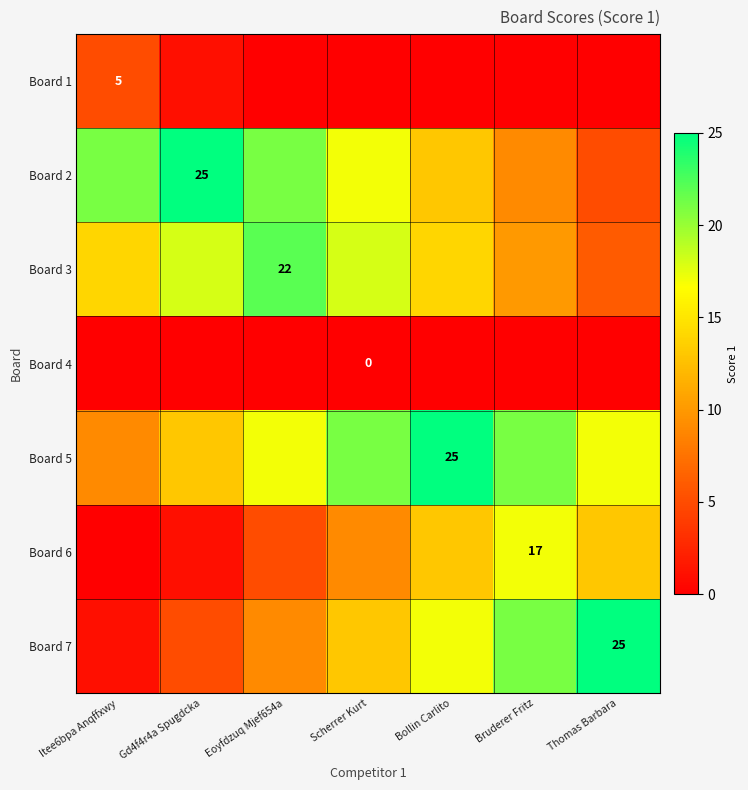

At which category is the sum across all series the highest?

Bollin Carlito